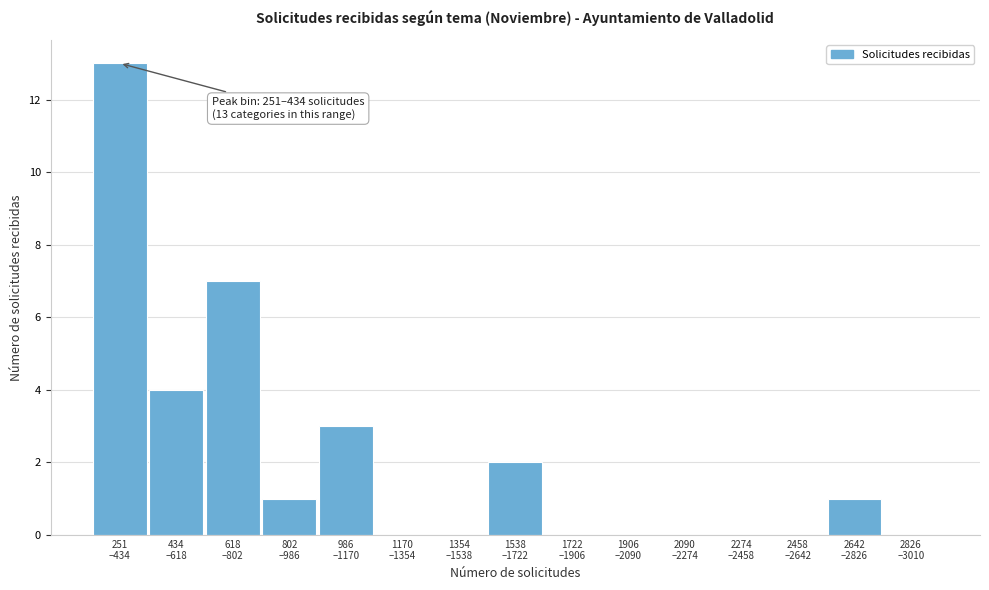

What is the greatest value displayed?

13